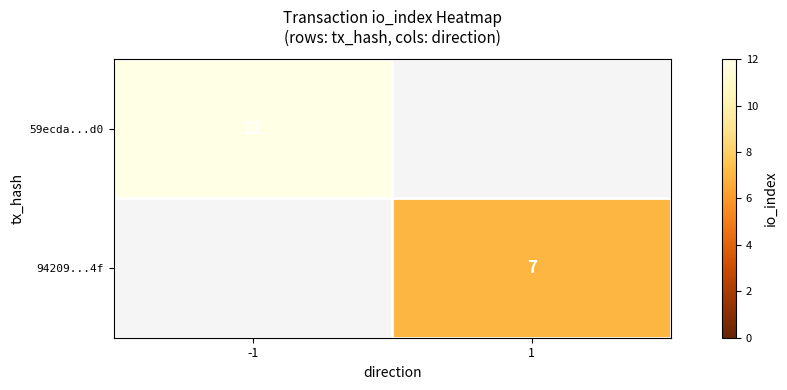

The 94209...4f series shows 7 at 1. True or false?

True